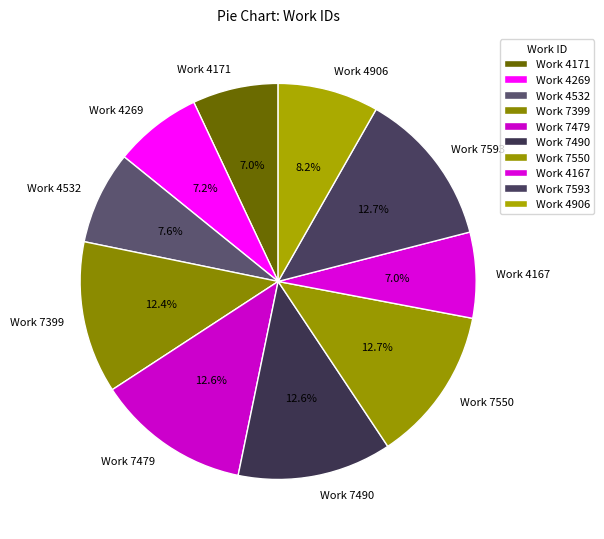

Does any single category account for the majority?

No